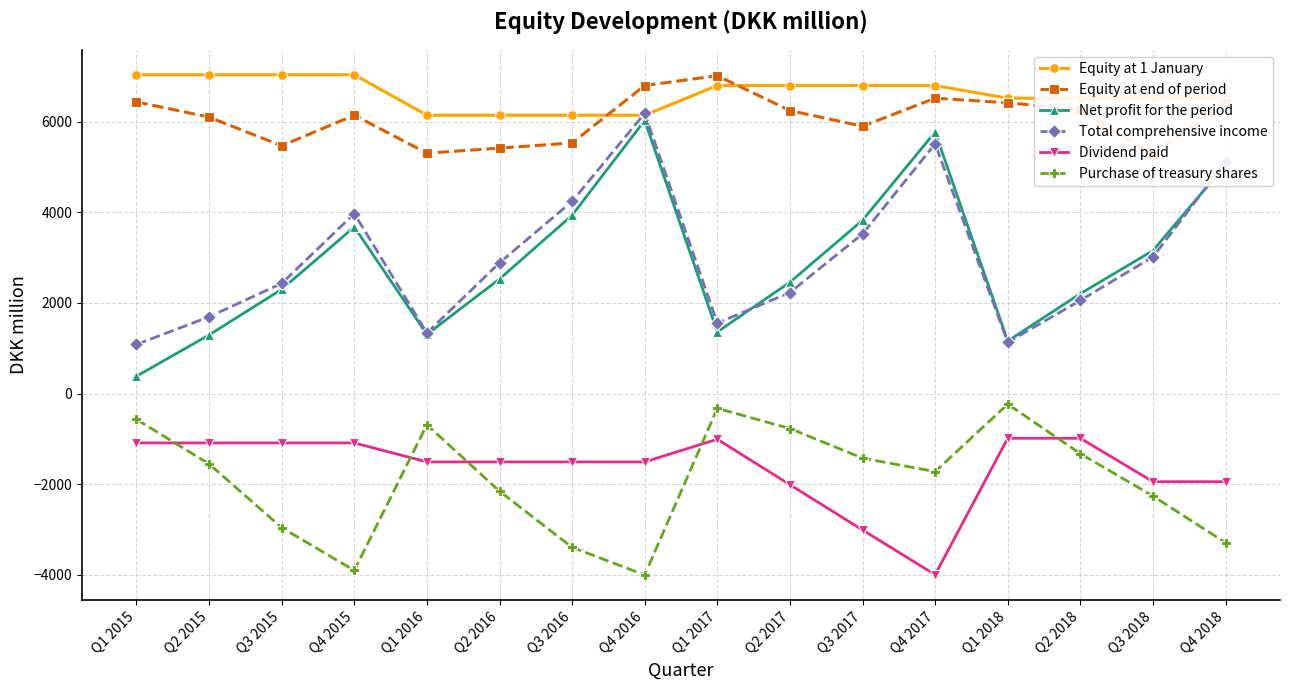

At which label is Equity at end of period closest to 6138?

Q4 2015